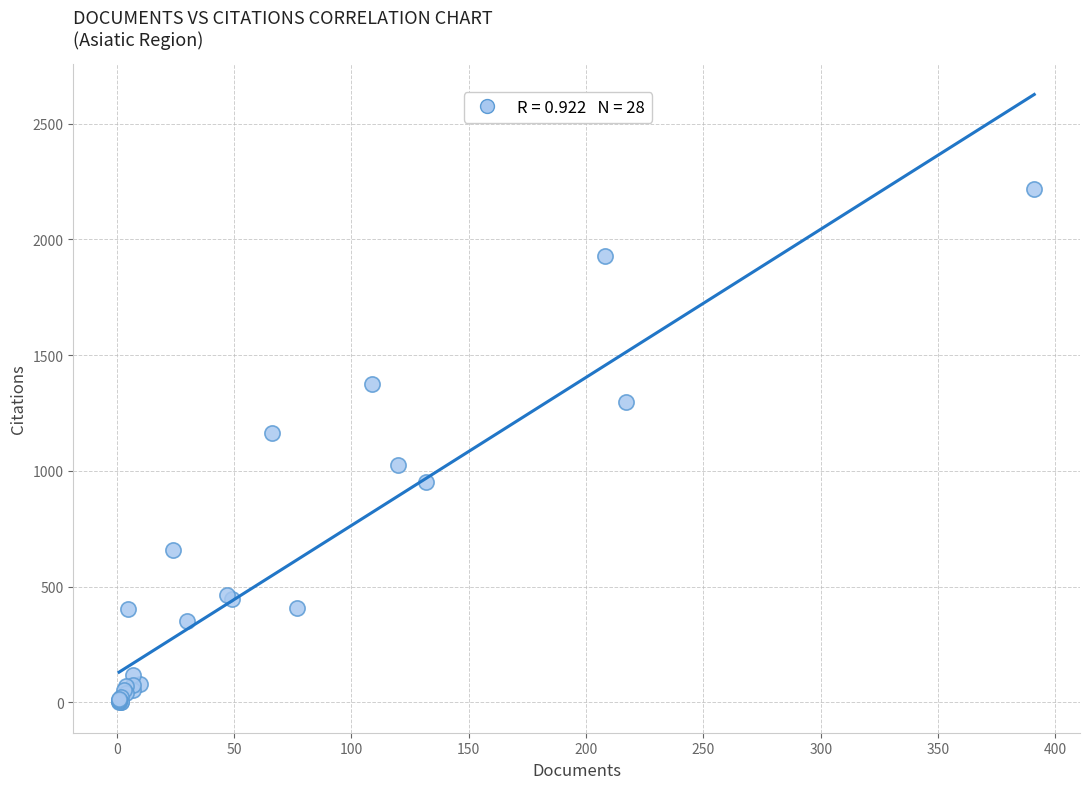

What Y value in the scatter plot is closest to 1109?

1163